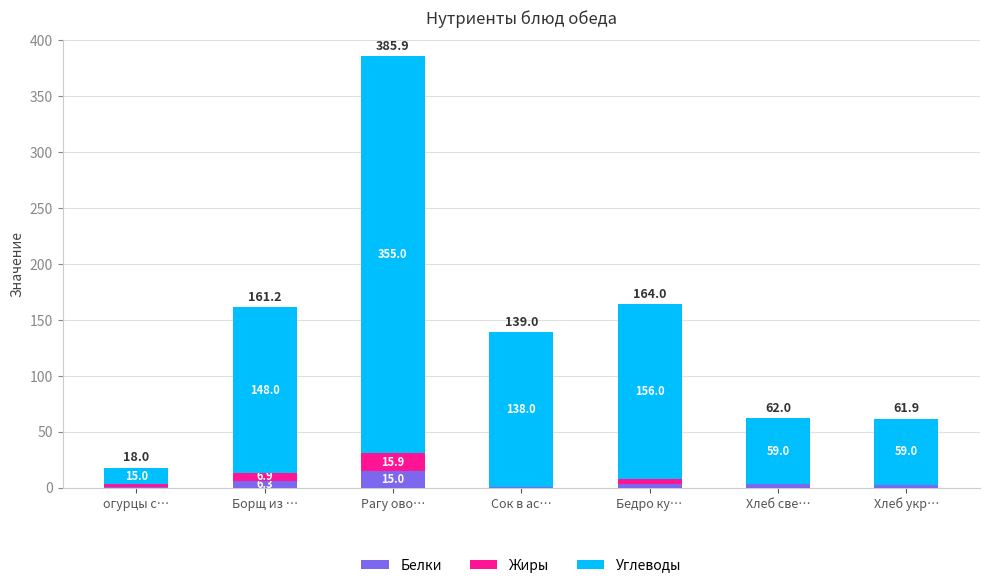

How many data points does each series have?

7